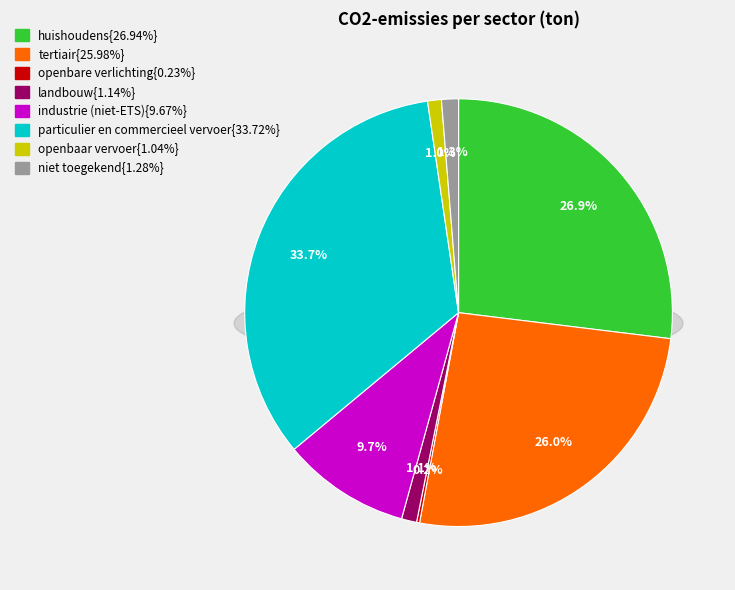

To the nearest percent, what is the difference between the largest and smallest slice percentages?

33%